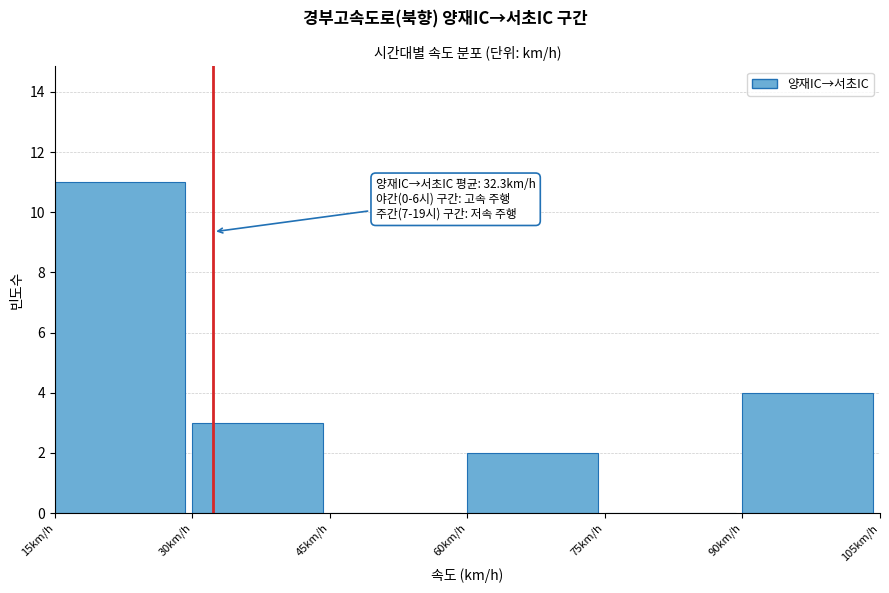

Over which range of the x-axis is the bar tallest?

15 to 30